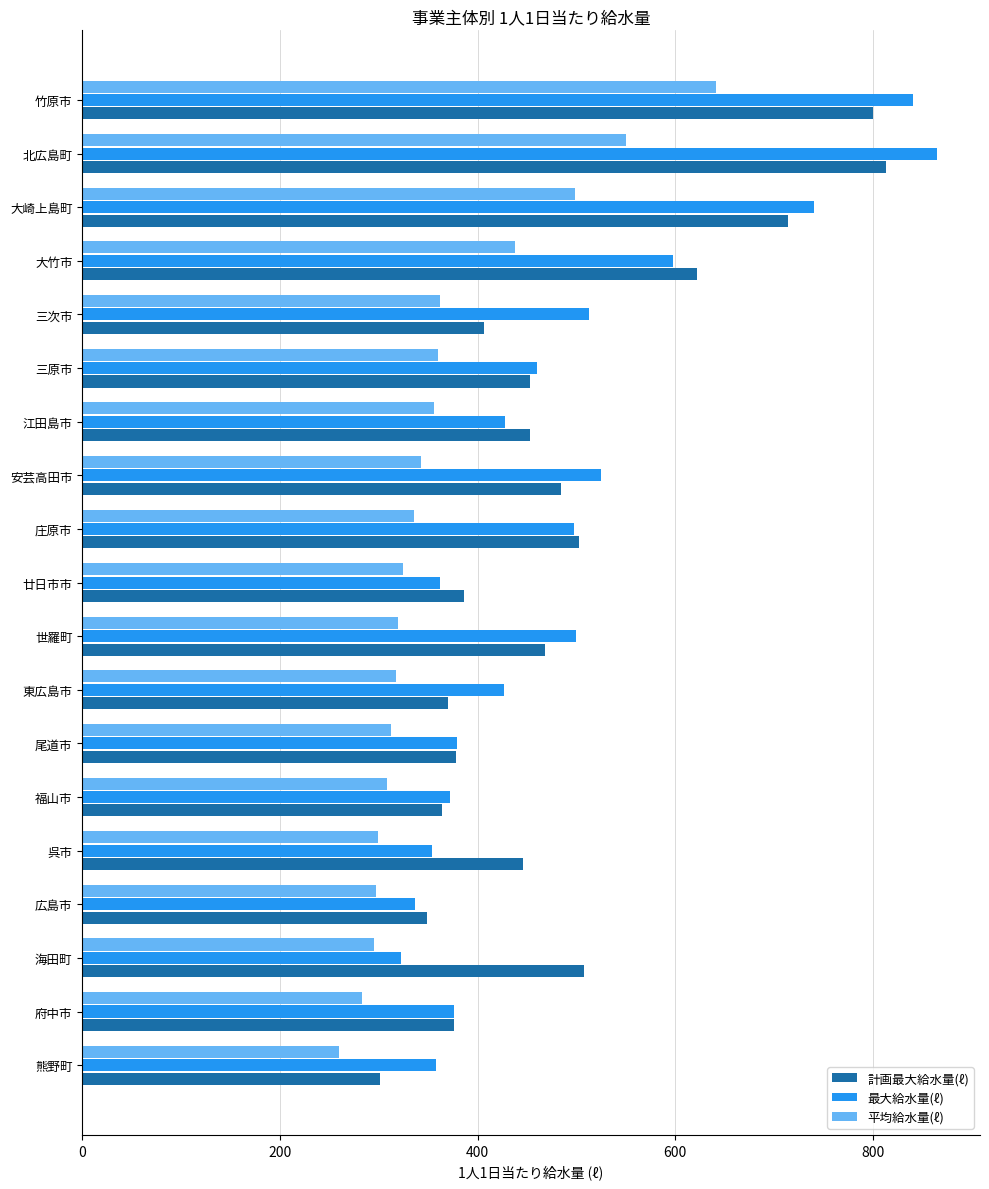

At how many categories does at least one series exceed 567?

4